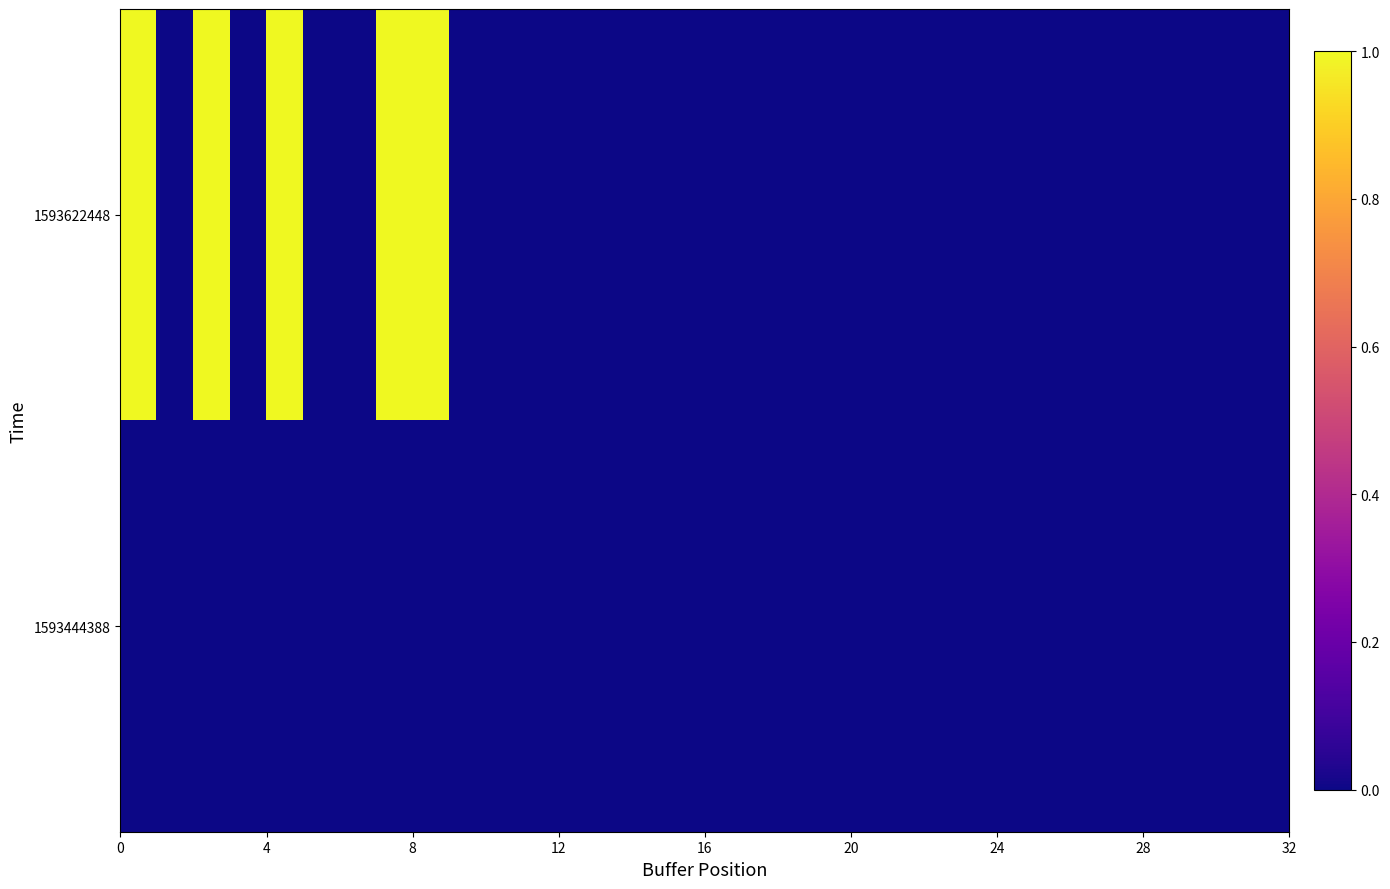

Reading left to right, list all the values displayed in this chart.

1593622448: 1	0	1	0	1	0	0	1	1	0	0	0	0	0	0	0	0	0	0	0	0	0	0	0	0	0	0	0	0	0	0	0
1593444388: 0	0	0	0	0	0	0	0	0	0	0	0	0	0	0	0	0	0	0	0	0	0	0	0	0	0	0	0	0	0	0	0